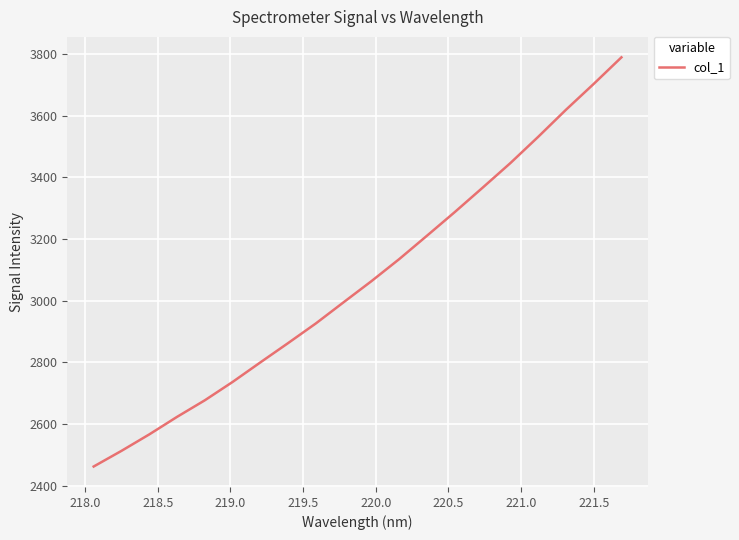

What is the difference between the maximum and minimum values?

1326.7